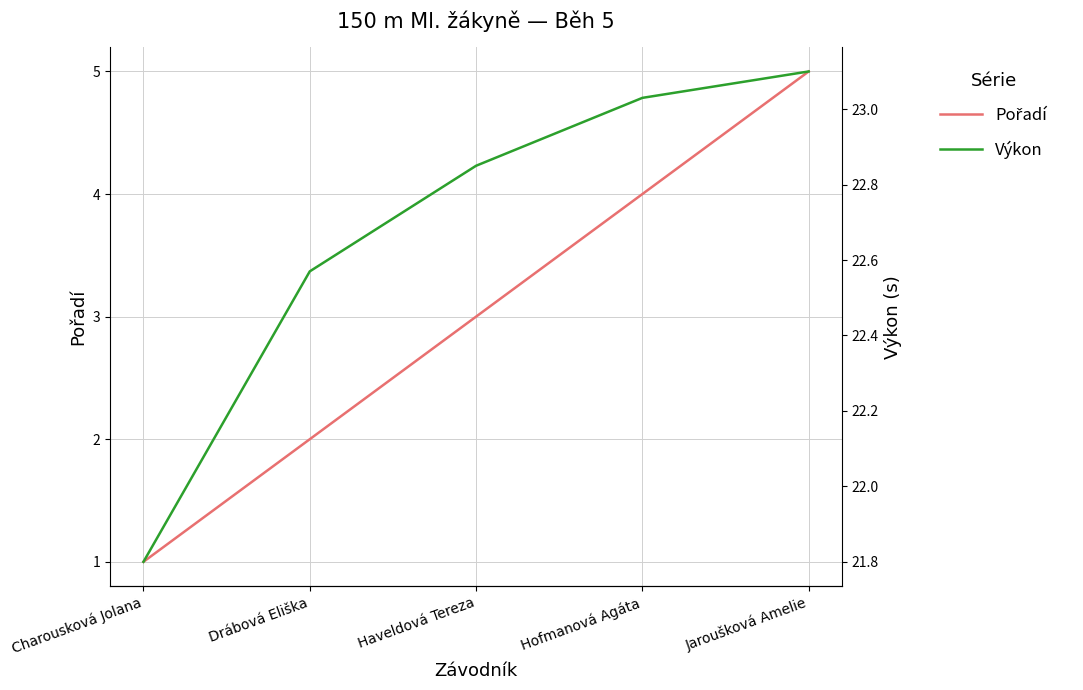

Rank the series at Charousková Jolana from highest to lowest value.

Výkon, Pořadí